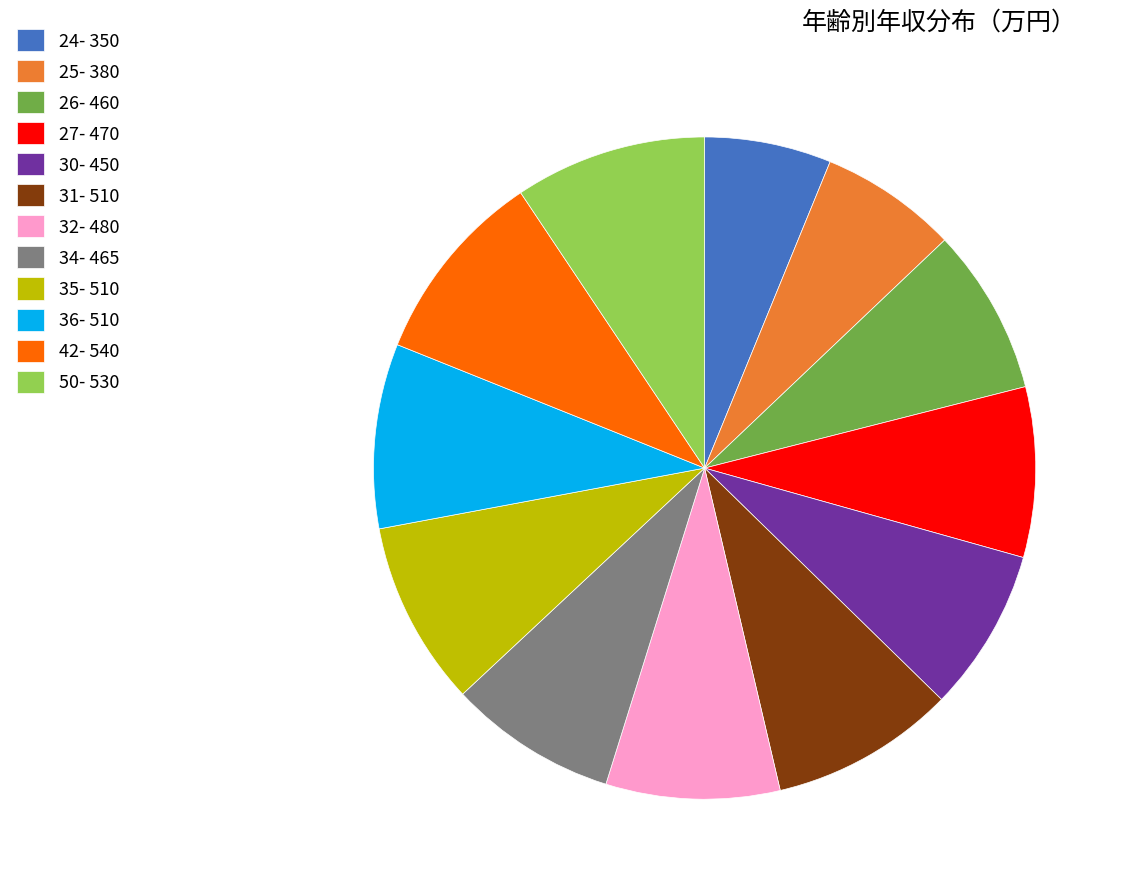

Does any single category account for the majority?

No